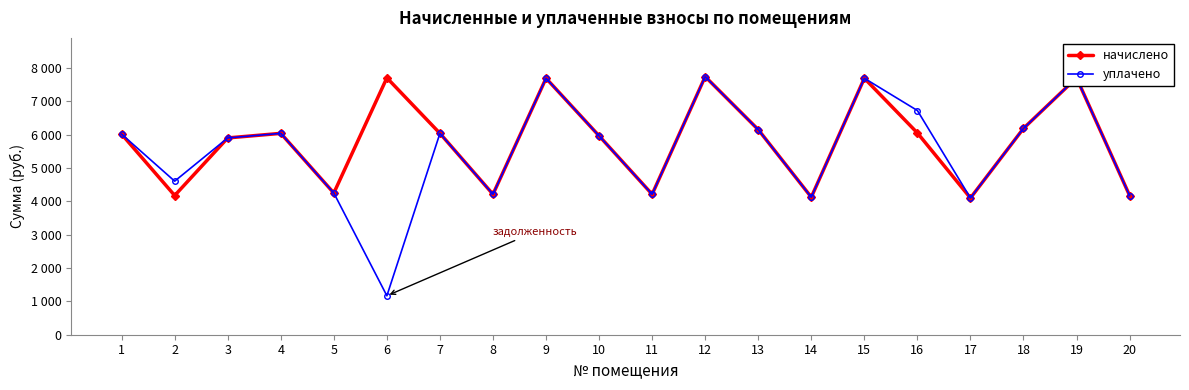

What is the total value across all series at 9?

15376.0